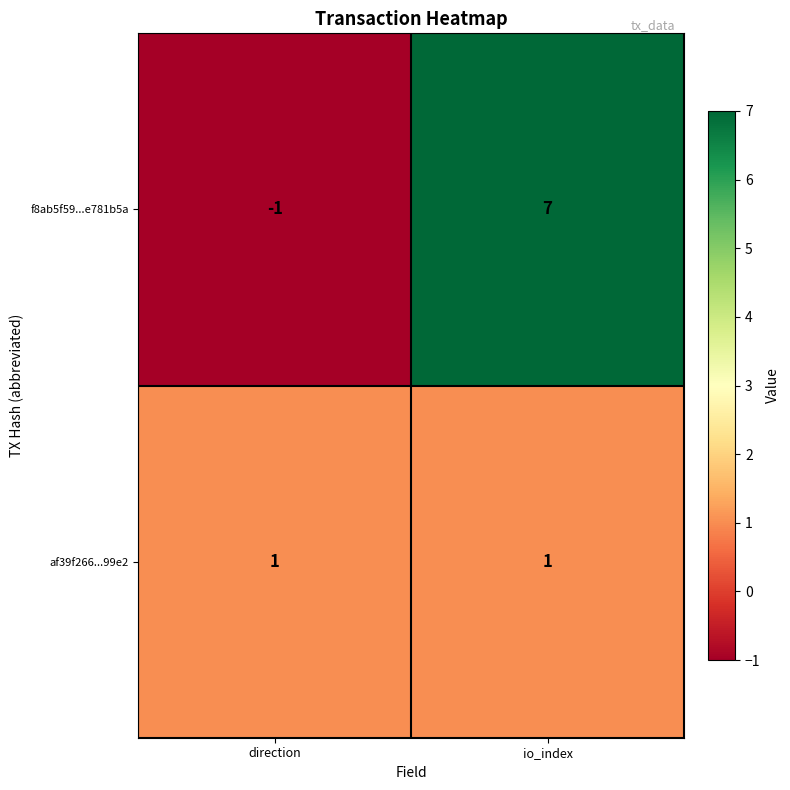

What is the average value of the f8ab5f59...e781b5a series?

3